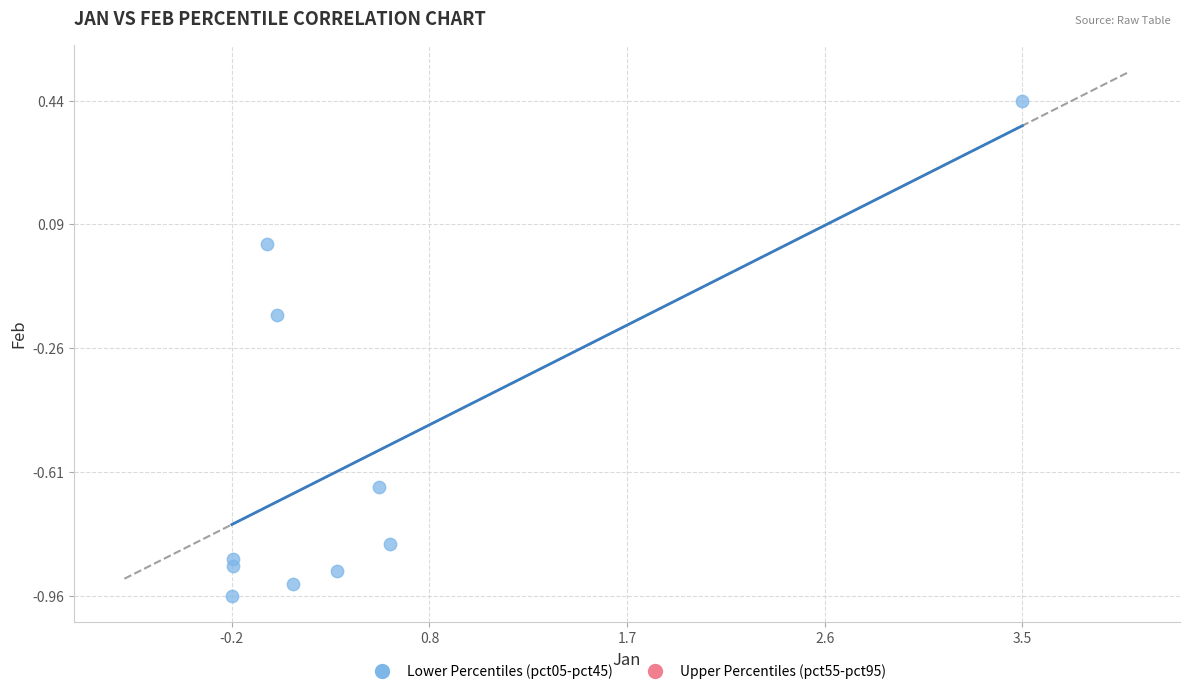

What is the range of X values (max minus min)?

3.7